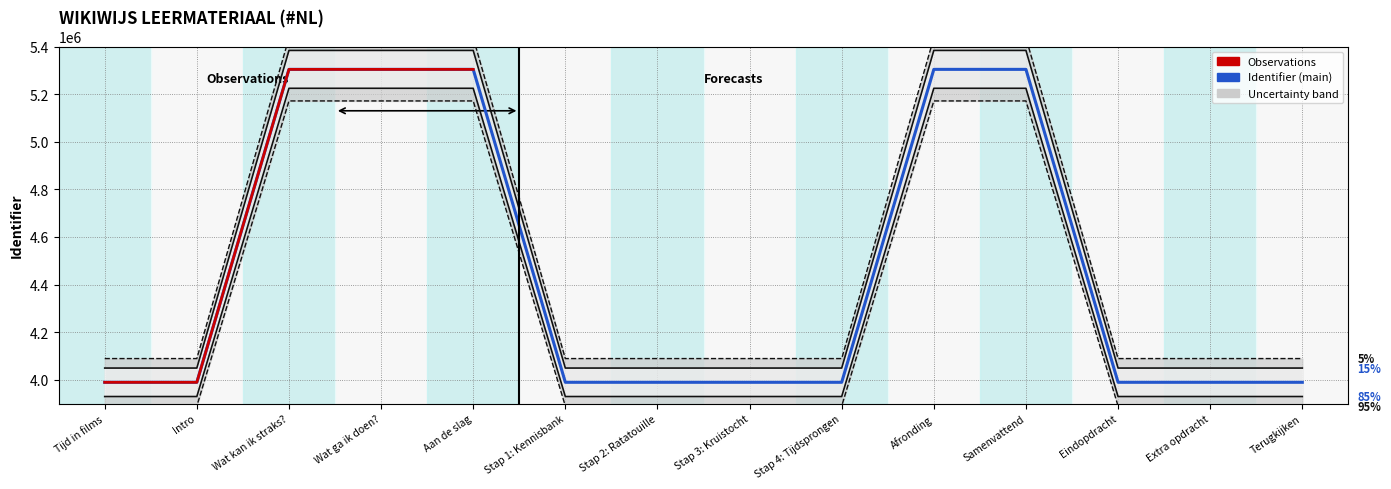

Where is the first local minimum?

Stap 1: Kennisbank